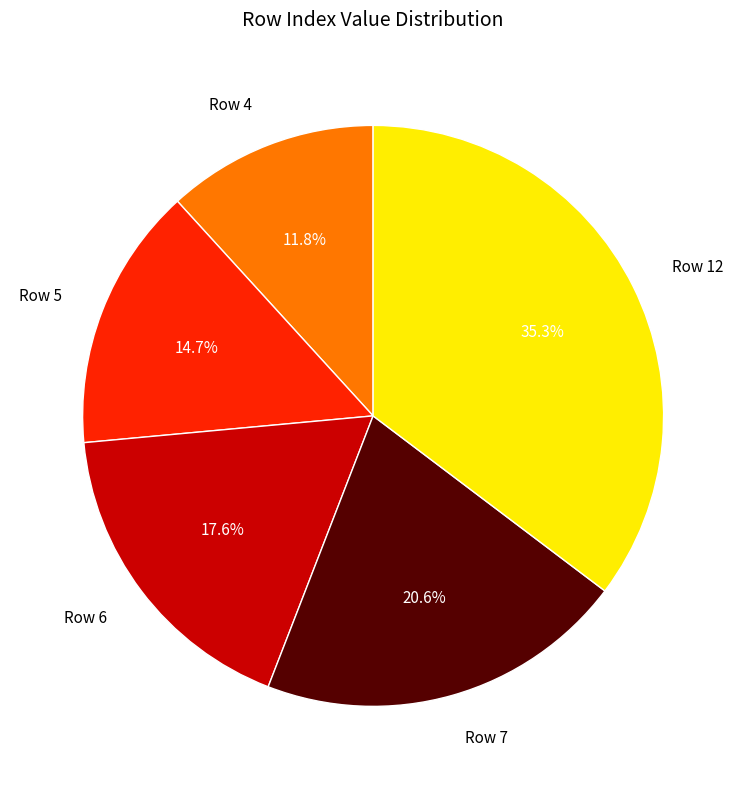

Which has a higher value, Row 7 or Row 6?

Row 7